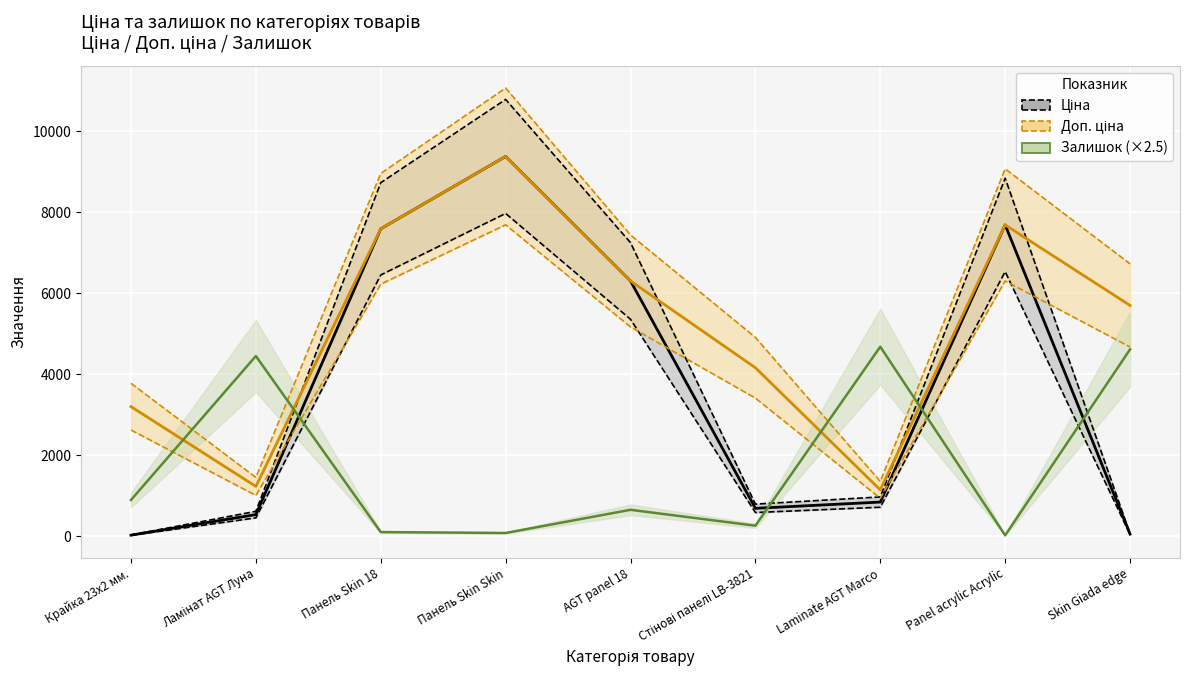

What position from the right is Ламінат AGT Луна?

8